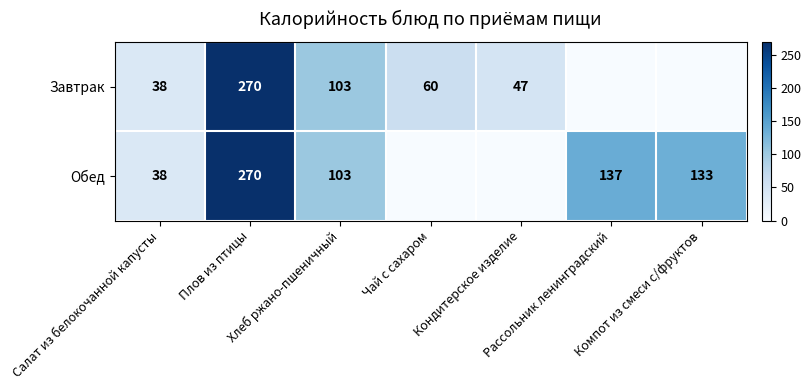

What is the maximum value shown in the chart?

270